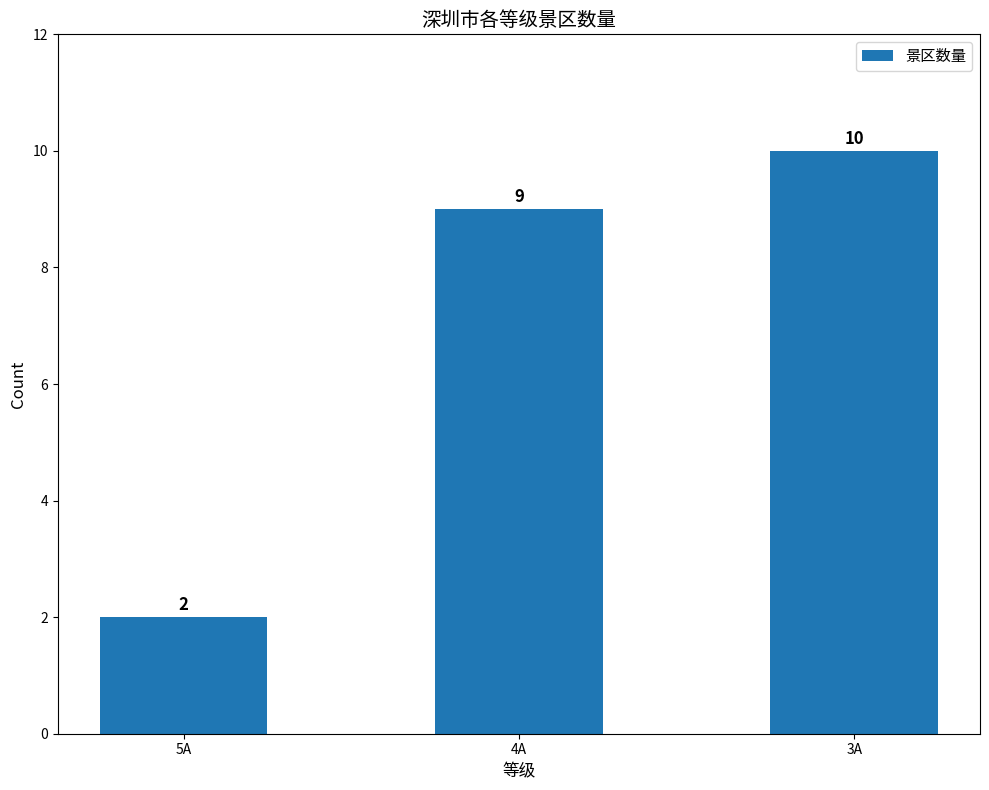

What is the difference between the second highest and minimum values?

7